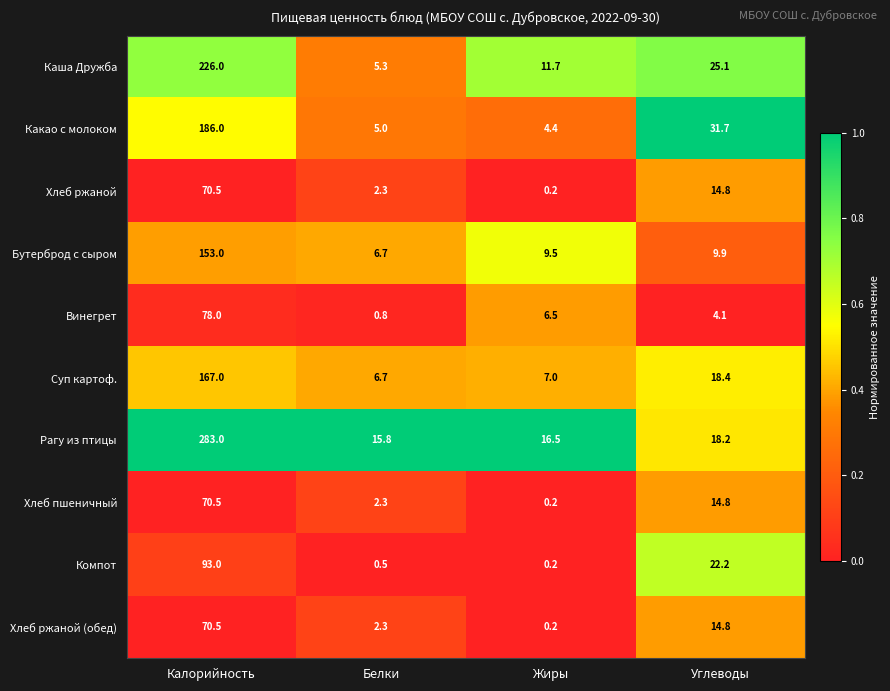

True or false: Хлеб ржаной has a value of 117.1 at Калорийность.

False